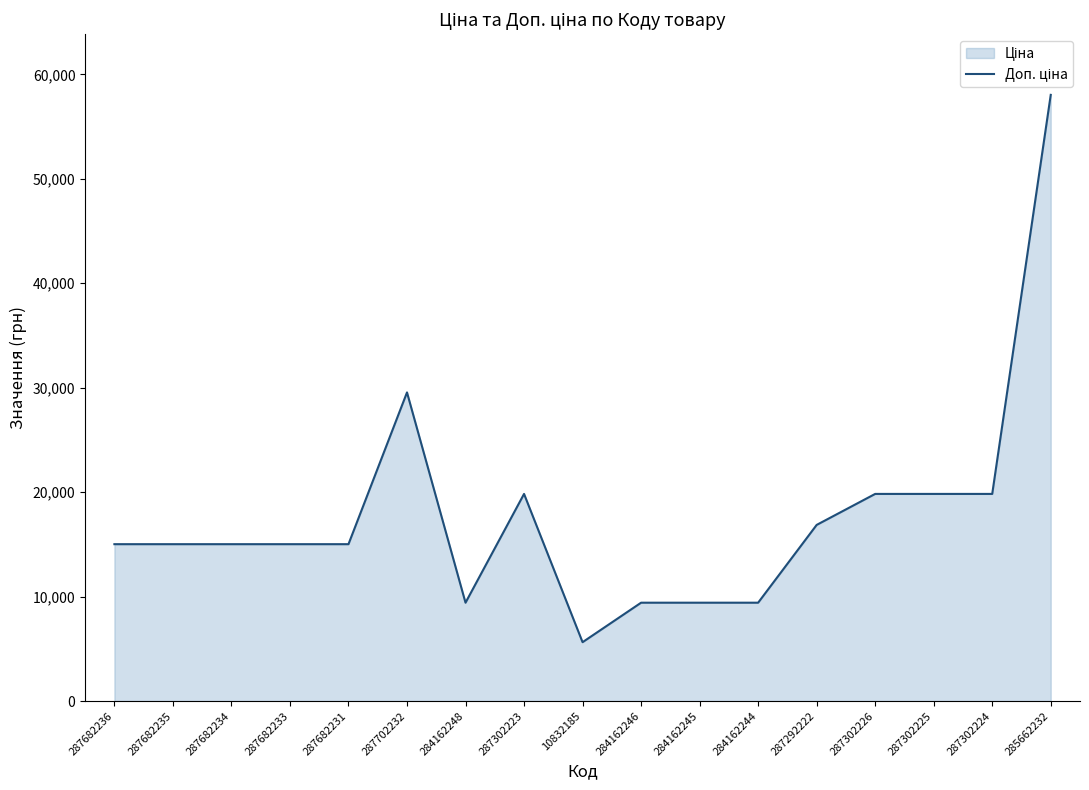

What value does the data have at 287682231?

15019.2